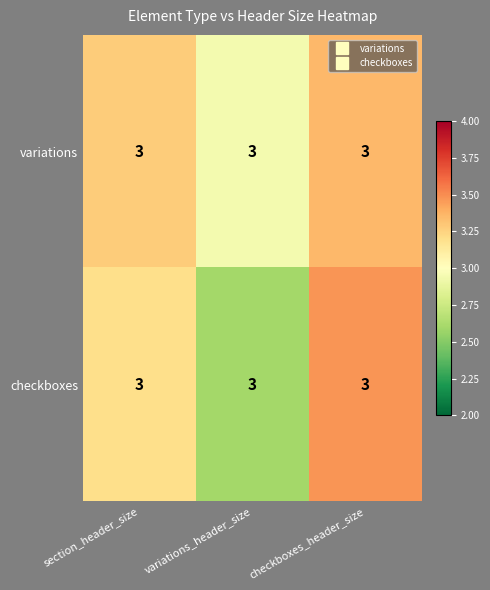

How many data points does each series have?

3